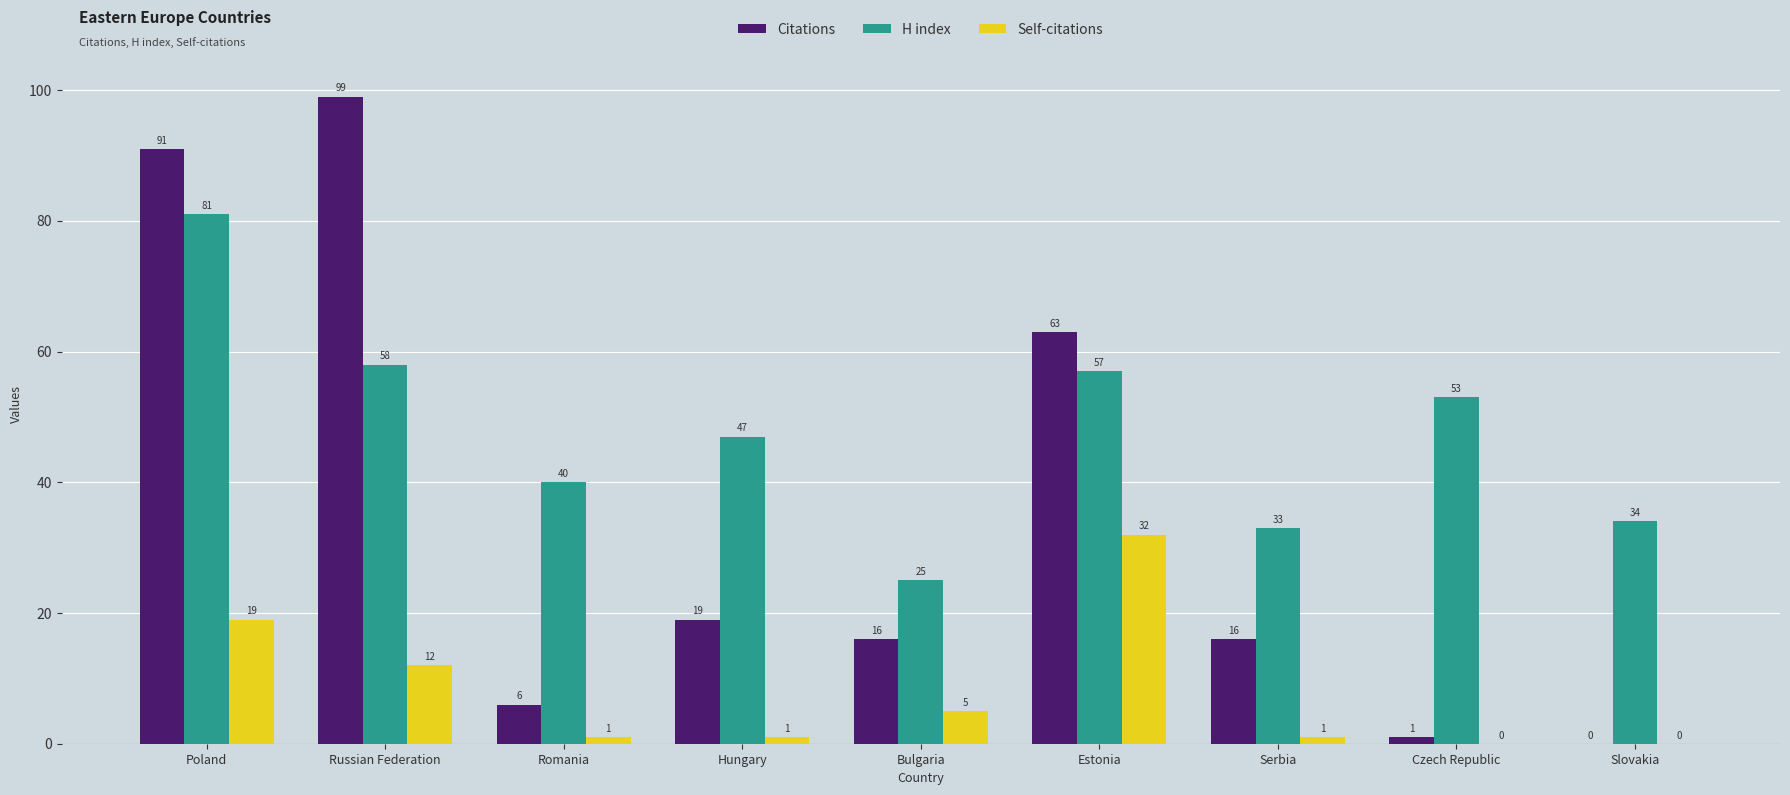

What is the difference between the Citations values at Poland and Hungary?

72